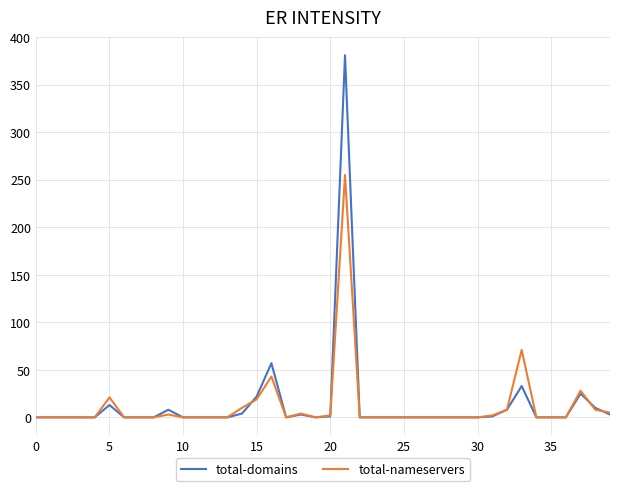

What is the maximum value for total-domains?

381